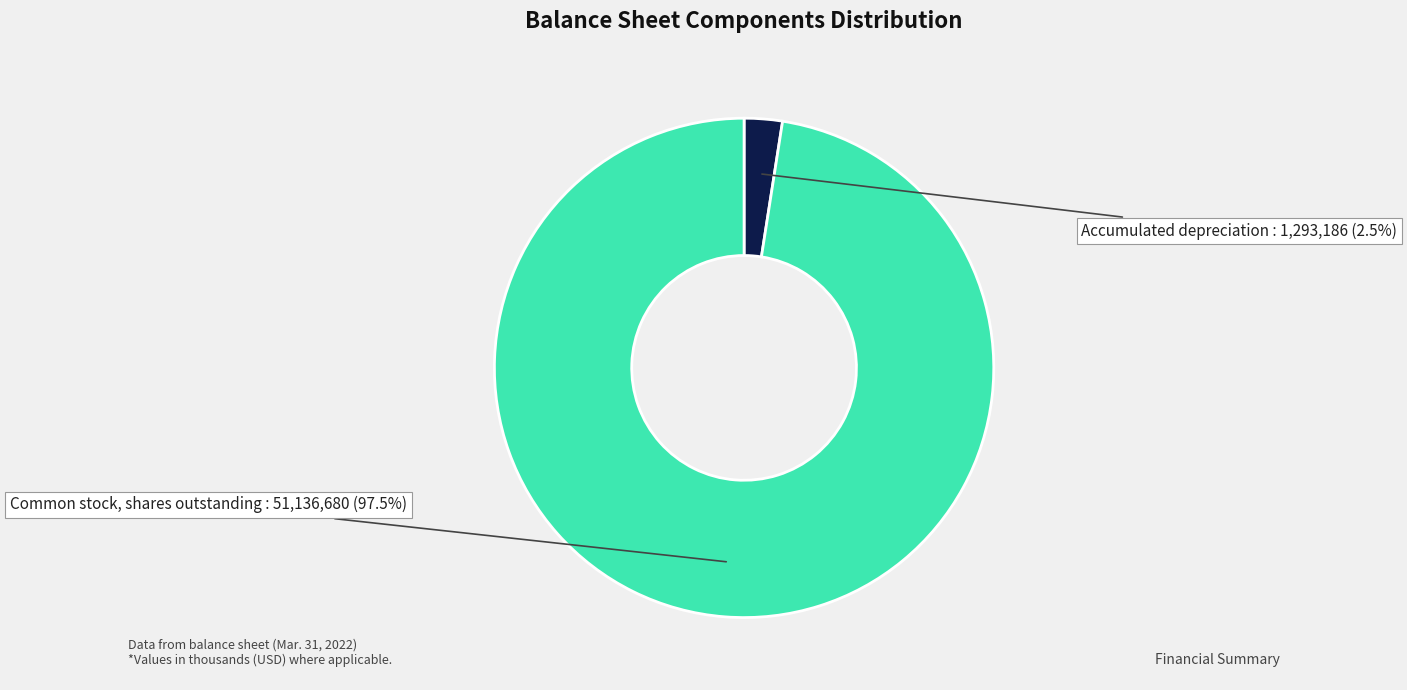

Is there any slice that represents more than half of the pie?

Yes